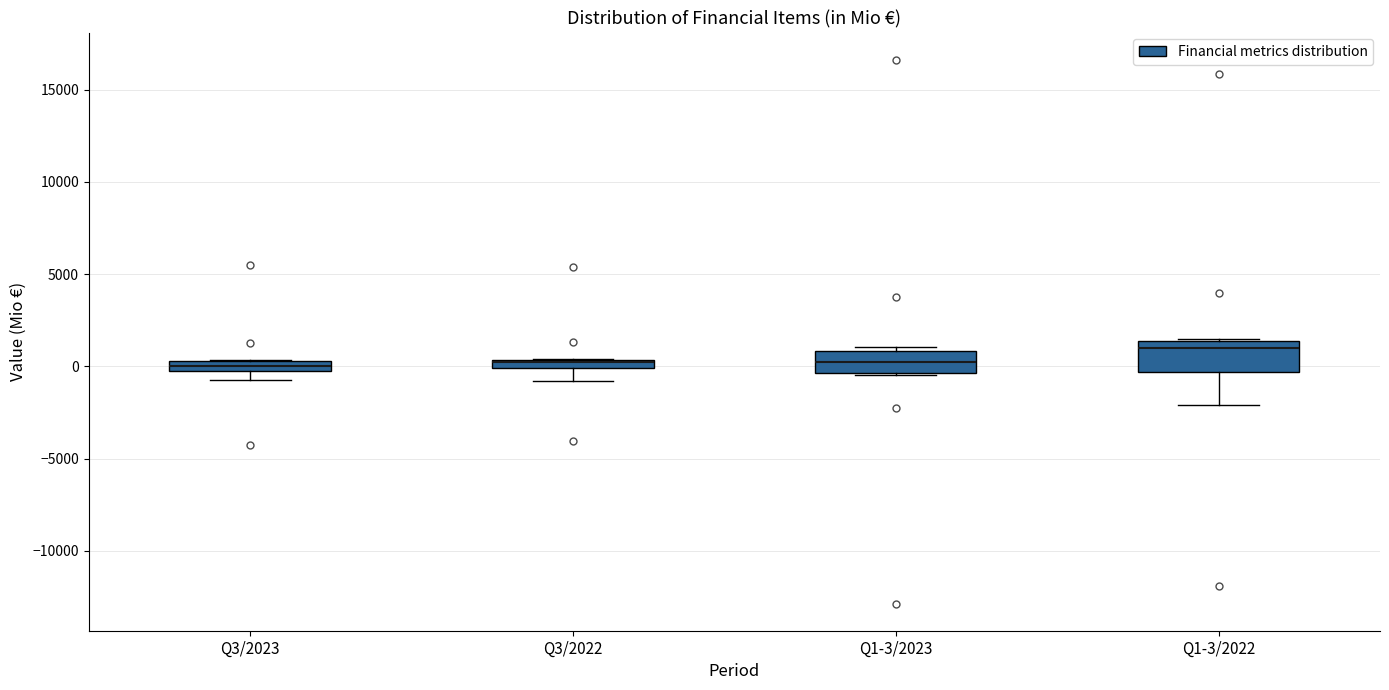

Where does the median line of the box for Q1-3/2023 sit on the y-axis? The values are not printed on the chart, so give them approximately, as read against the axis.

0